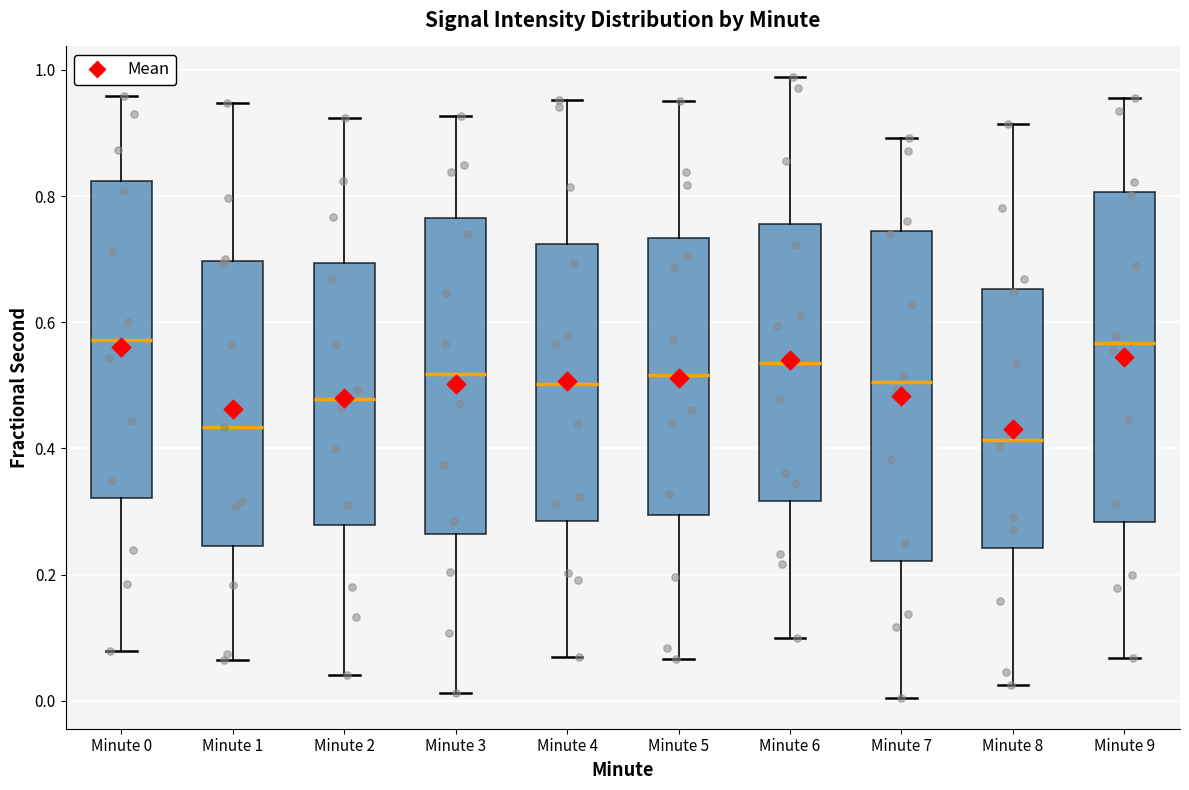

Reading left to right, transcribe this box plot: for each box, give where its median line is, the range the box spans, and where its two whiskers end, as read against the y-axis. The values are not printed on the chart, so give them approximately, as read against the axis.

Minute 0: median 0.58, box 0.32 to 0.82, whiskers 0.08 to 0.96
Minute 1: median 0.44, box 0.24 to 0.70, whiskers 0.06 to 0.94
Minute 2: median 0.48, box 0.28 to 0.70, whiskers 0.04 to 0.92
Minute 3: median 0.52, box 0.26 to 0.76, whiskers 0.02 to 0.92
Minute 4: median 0.50, box 0.28 to 0.72, whiskers 0.06 to 0.96
Minute 5: median 0.52, box 0.30 to 0.74, whiskers 0.06 to 0.96
Minute 6: median 0.54, box 0.32 to 0.76, whiskers 0.10 to 0.98
Minute 7: median 0.50, box 0.22 to 0.74, whiskers 0.00 to 0.90
Minute 8: median 0.42, box 0.24 to 0.66, whiskers 0.02 to 0.92
Minute 9: median 0.56, box 0.28 to 0.80, whiskers 0.06 to 0.96